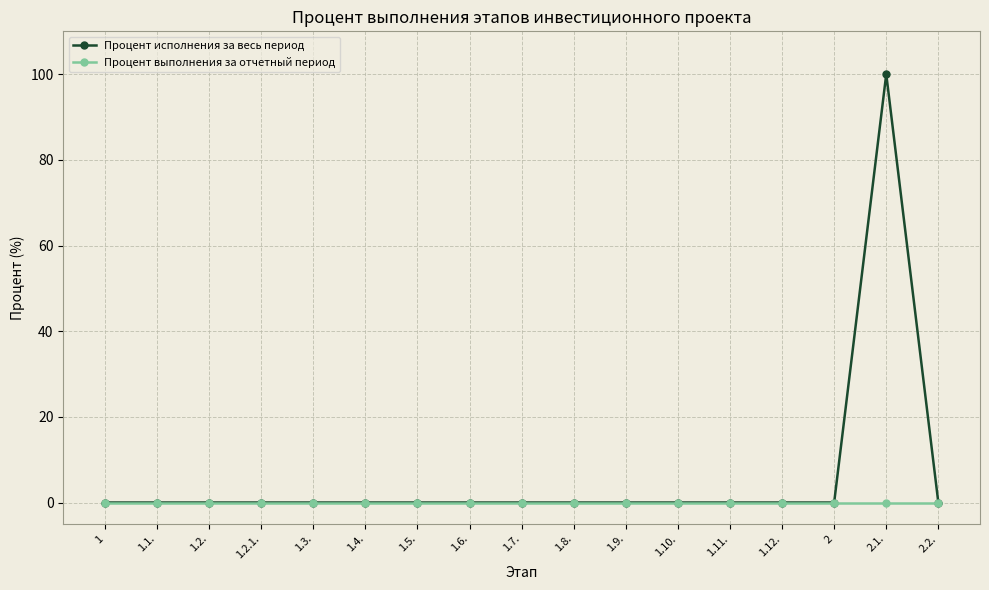

The value of Процент исполнения за весь период at 1.10. is -49. True or false?

False